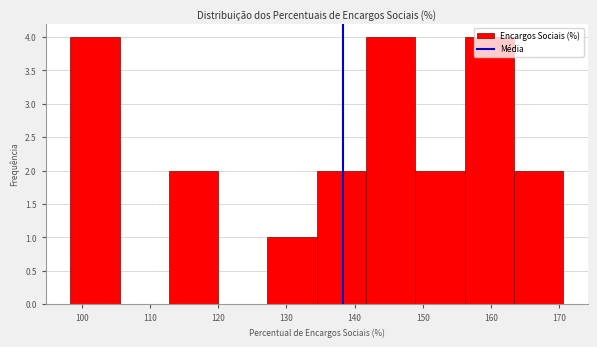

Reading left to right, list every bar in this chart as the range it spans on the x-axis followed by its height. Neither the bar edges nor the heights are printed on the chart, so give them approximately, as read against the axes.

98 to 106: 4
106 to 113: 0
113 to 120: 2
120 to 127: 0
127 to 134: 1
134 to 142: 2
142 to 149: 4
149 to 156: 2
156 to 163: 4
163 to 171: 2